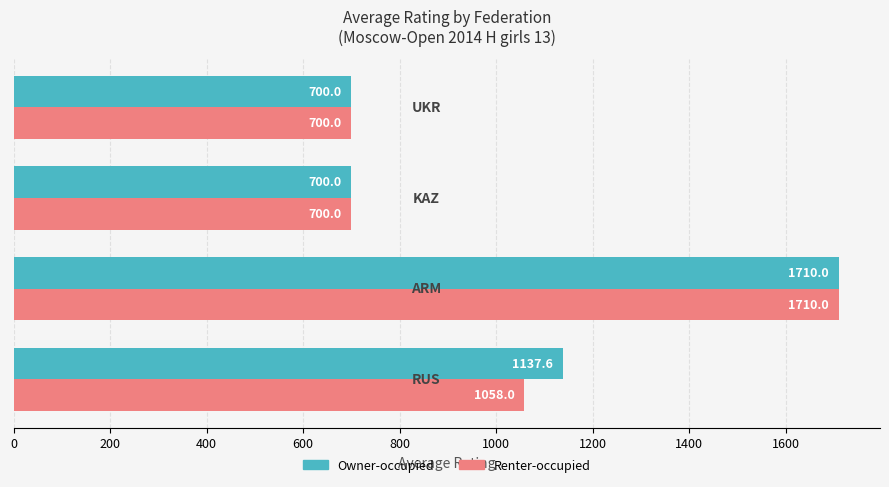

What are all the series names shown in the legend?

Owner-occupied, Renter-occupied